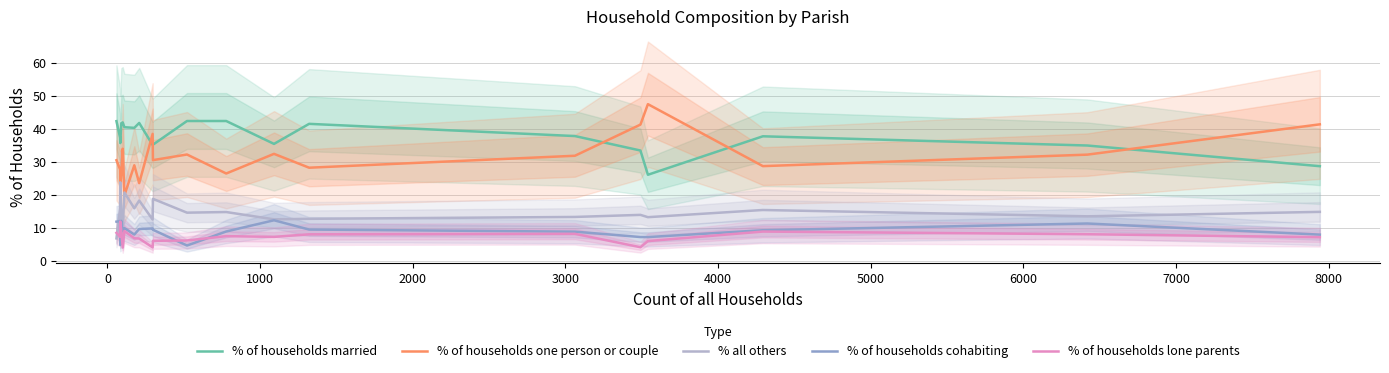

True or false: % of households married and % of households cohabiting cross at least once.

False